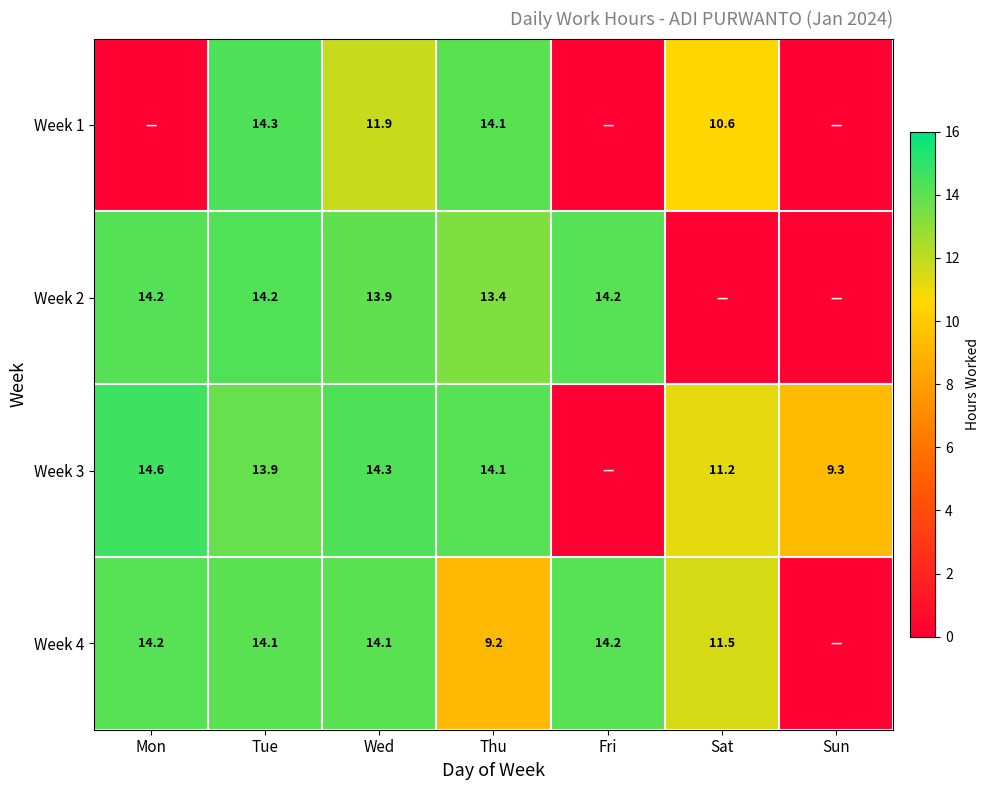

What is the difference between the Week 4 values at Sat and Wed?

2.6